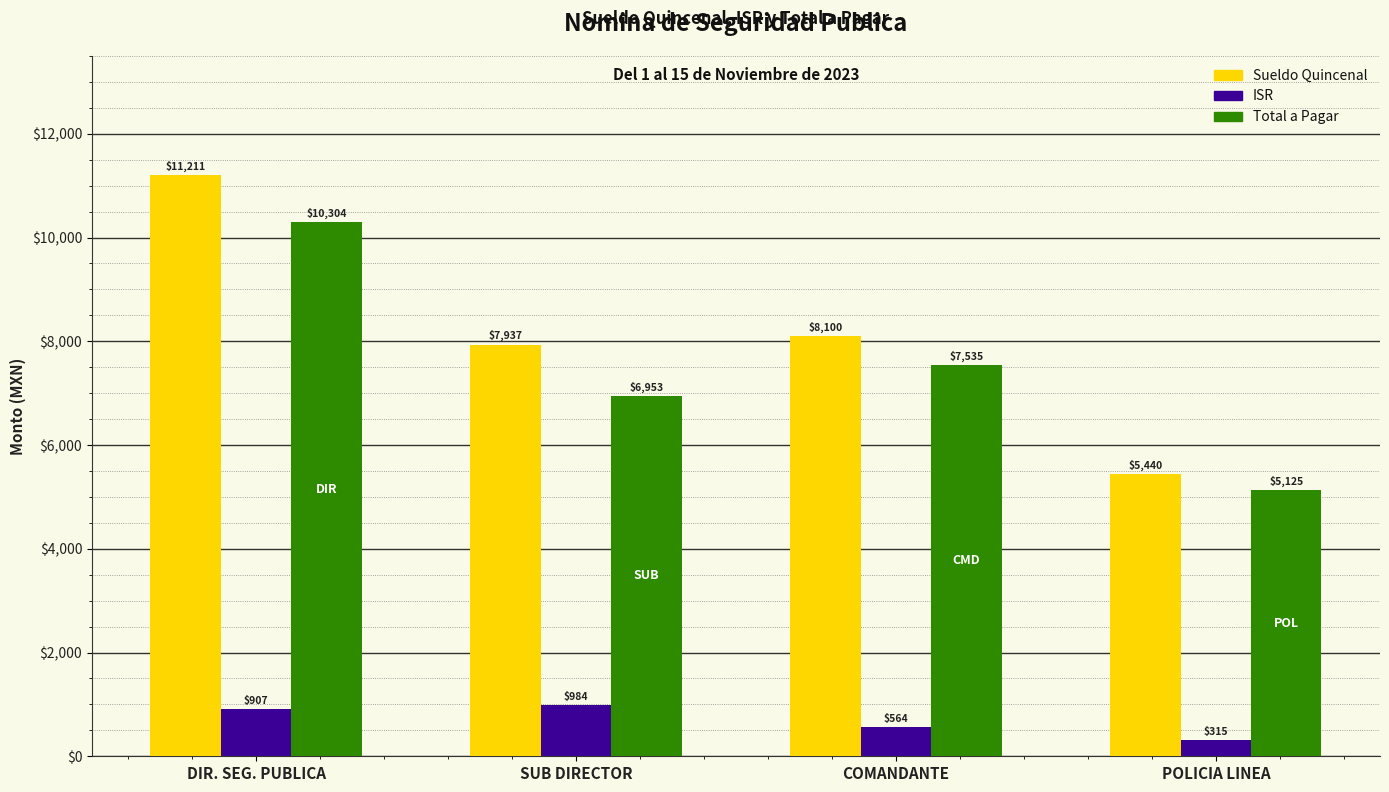

Read the Total a Pagar value at COMANDANTE.

7535.4